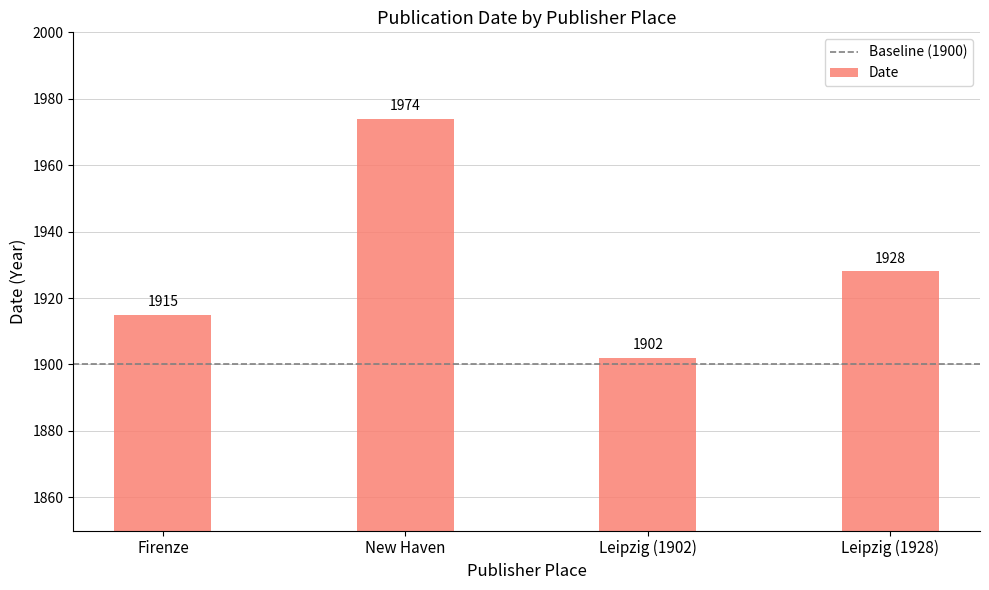

At which category does the chart reach its peak across all series?

New Haven